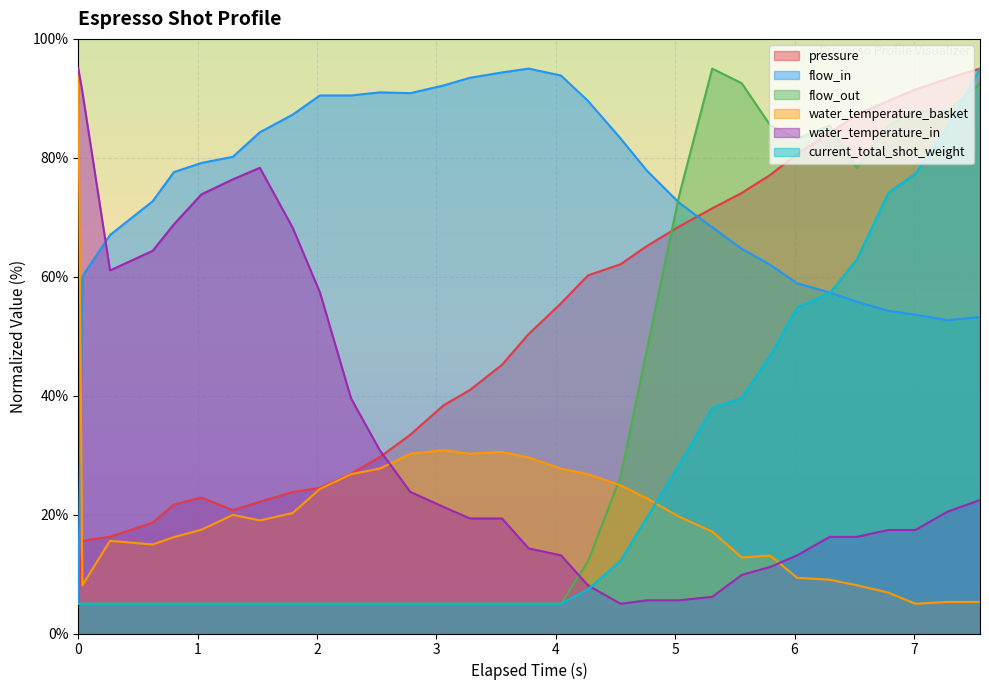

What are all the series names shown in the legend?

pressure, flow_in, flow_out, water_temperature_basket, water_temperature_in, current_total_shot_weight